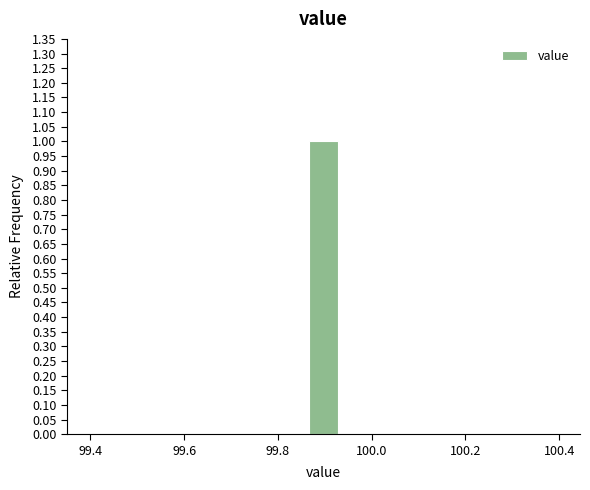

Around what value on the x-axis is the tallest bar? Give the approximate position of its centre, as read against the axis.

99.90